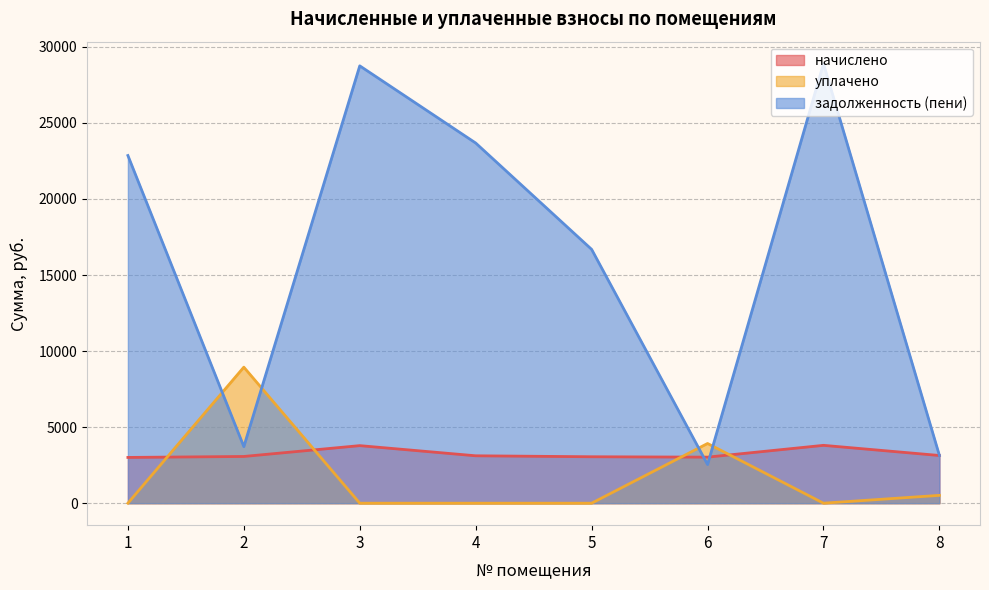

Which category has the lowest value in the начислено series?

1